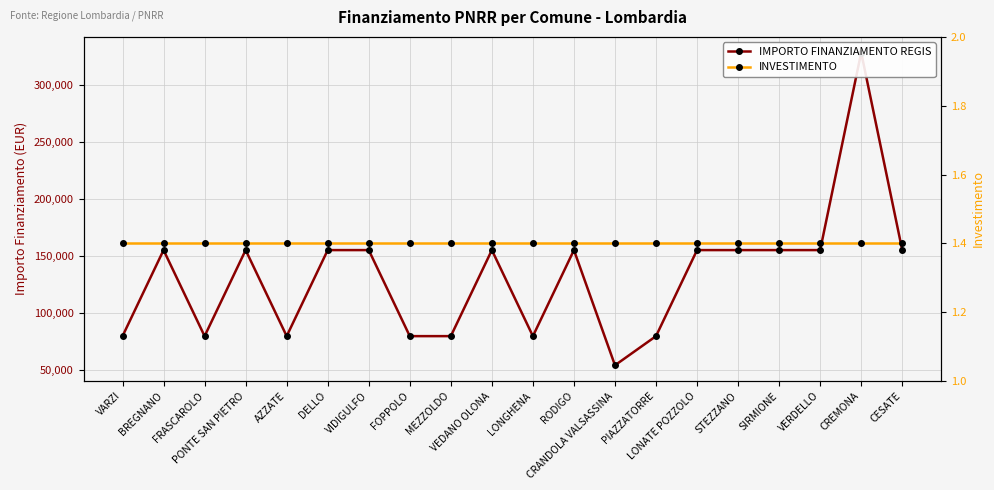

List the series in order of their peak value, highest first.

IMPORTO FINANZIAMENTO REGIS, INVESTIMENTO